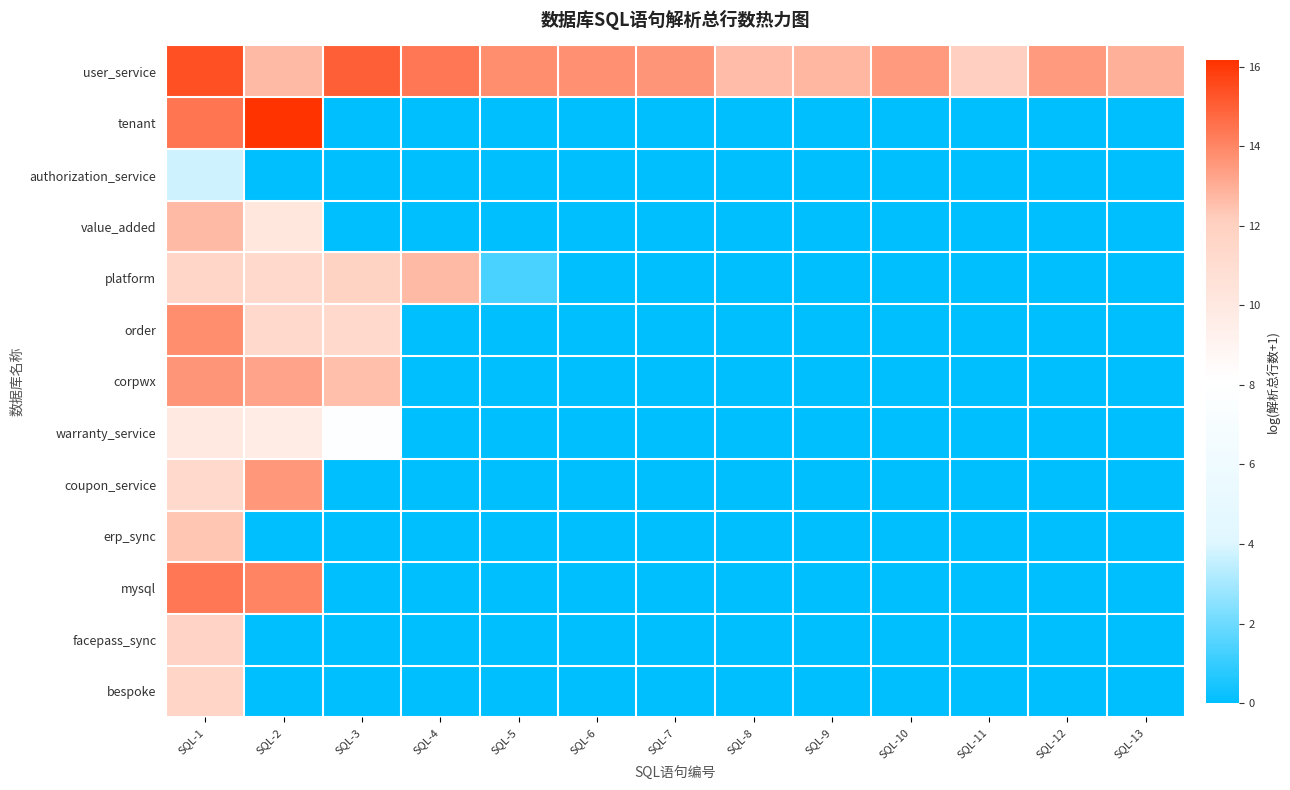

Count the number of categories in the chart.

13